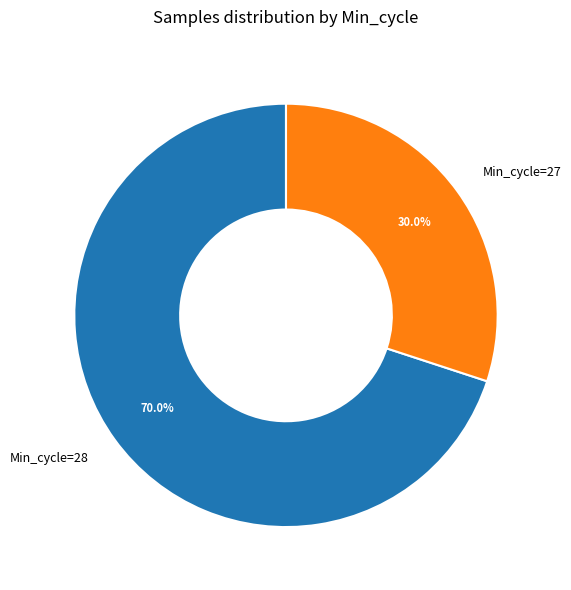

Rank the categories by value from highest to lowest.

Min_cycle=28, Min_cycle=27